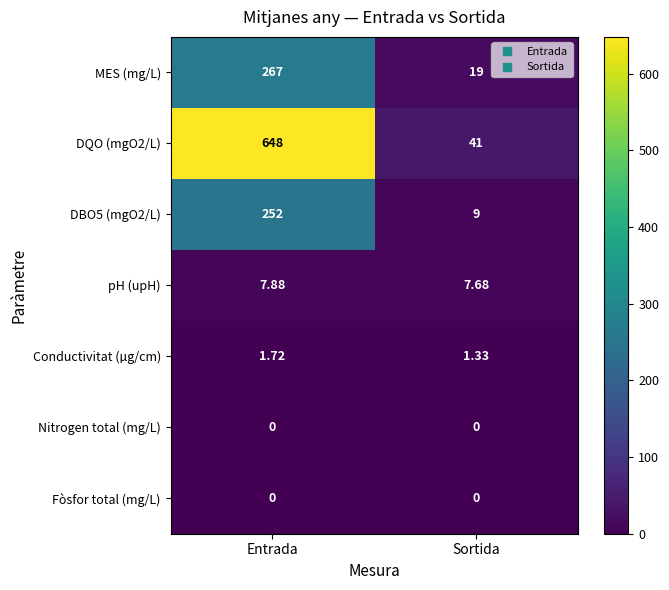

At which label is DBO5 (mgO2/L) closest to 130?

Sortida